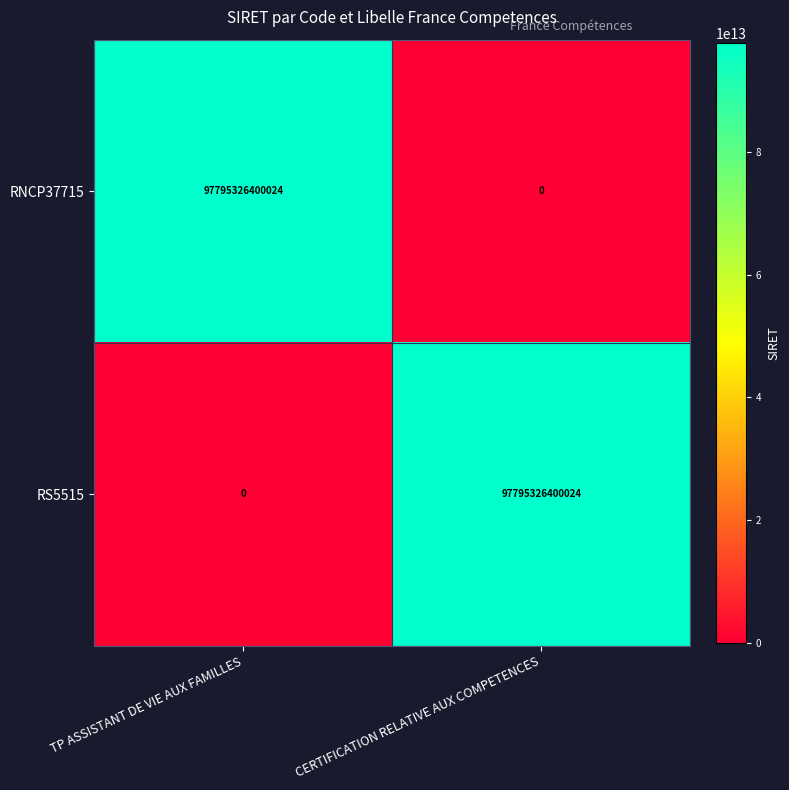

Is the value of RNCP37715 at CERTIFICATION RELATIVE AUX COMPETENCES greater than the value of RS5515 at CERTIFICATION RELATIVE AUX COMPETENCES?

No